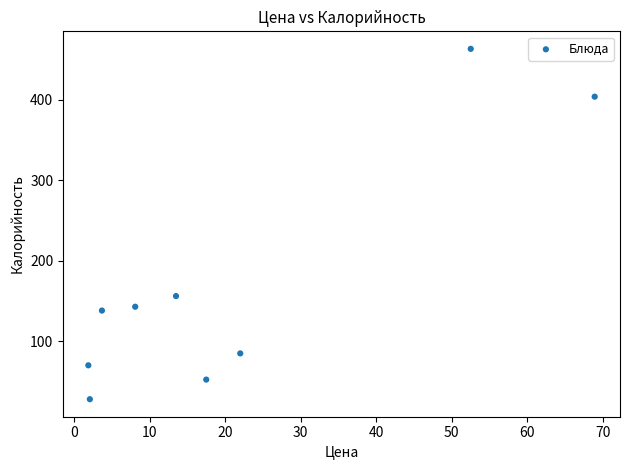

What Y value in the scatter plot is closest to 245?

156.0